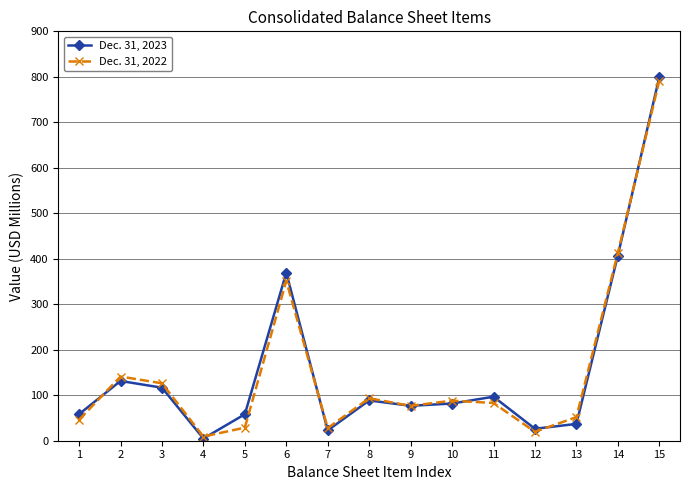

What is the highest value of the Dec. 31, 2023 series?

799.2